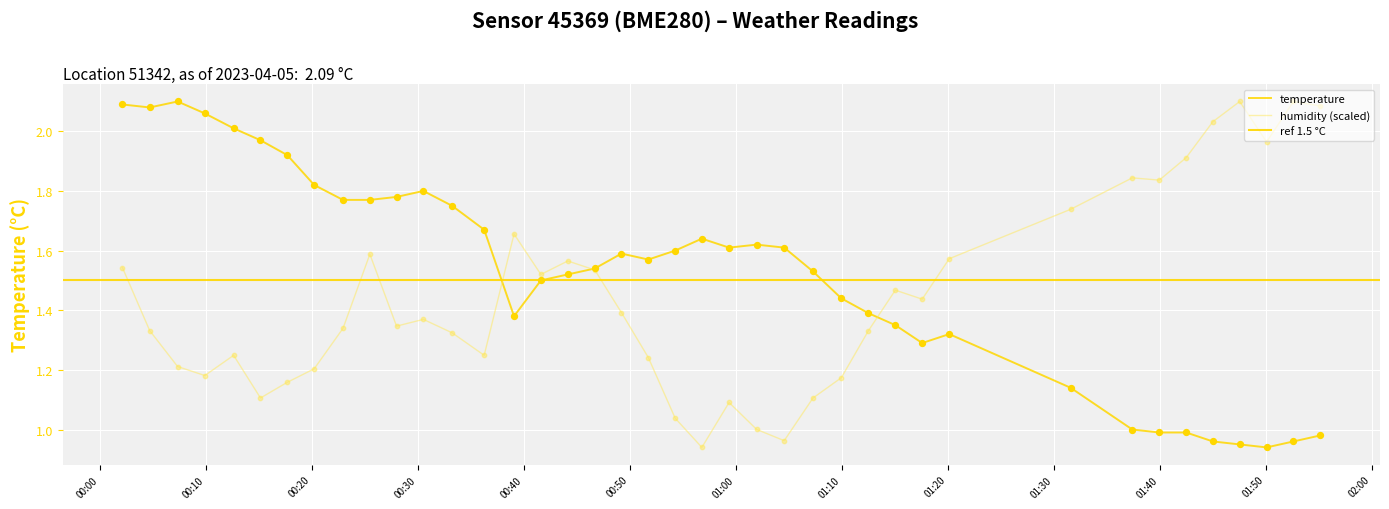

Which series has the largest Y range (max minus min)?

temperature